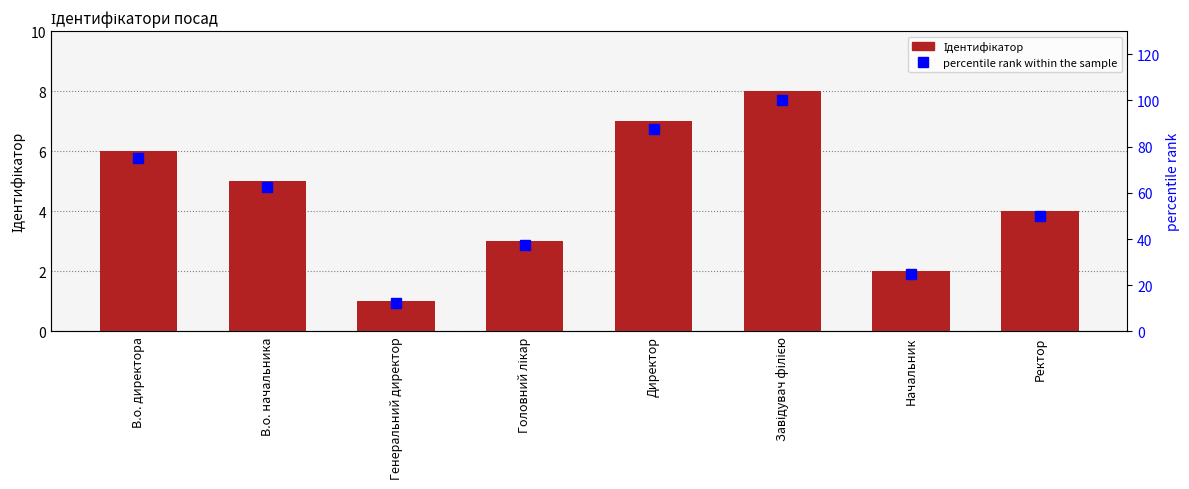

What position from the right is Головний лікар?

5